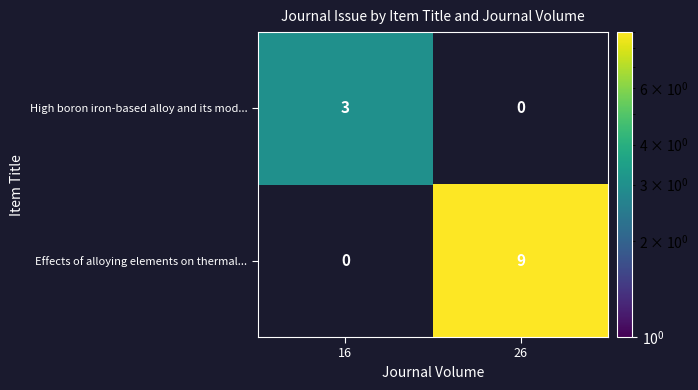

How many series are shown in this chart?

2